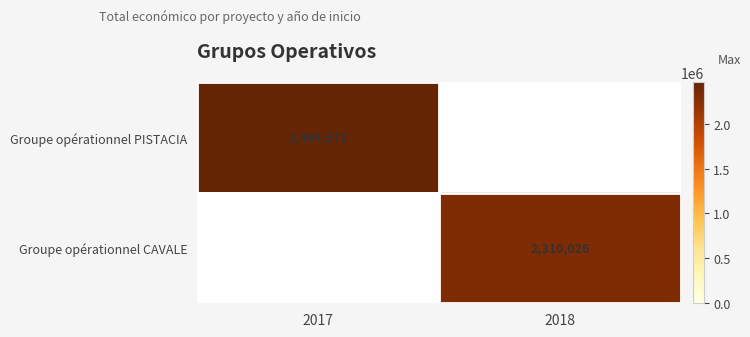

Between 2018 and 2017, which is larger?

2017